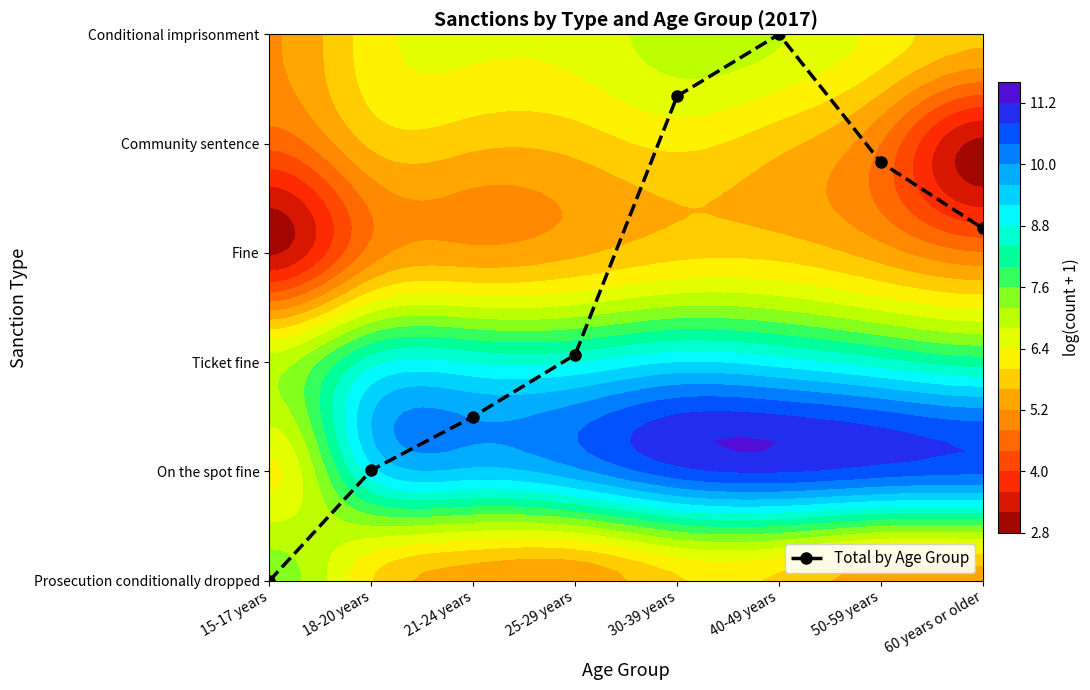

What is the difference between the values at 18-20 years and 50-59 years?

2.8